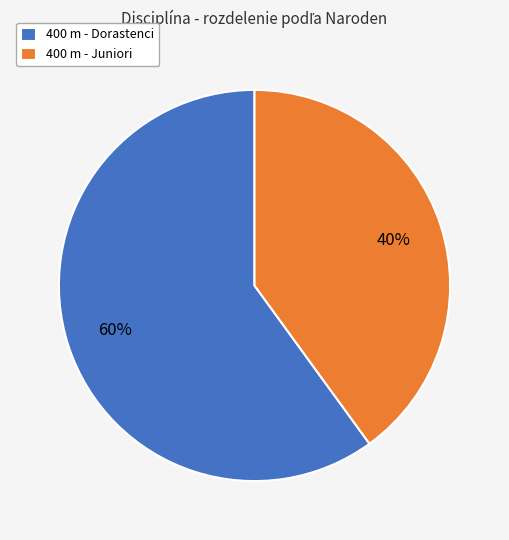

To the nearest percent, what is the combined percentage of 400 m - Dorastenci and 400 m - Juniori?

100%